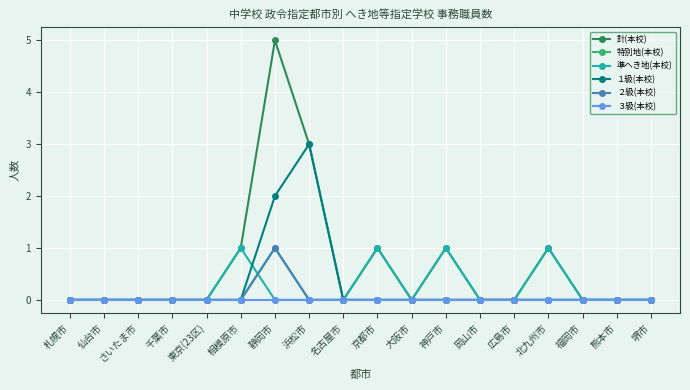

Is this an area chart (filled region under the line)?

No